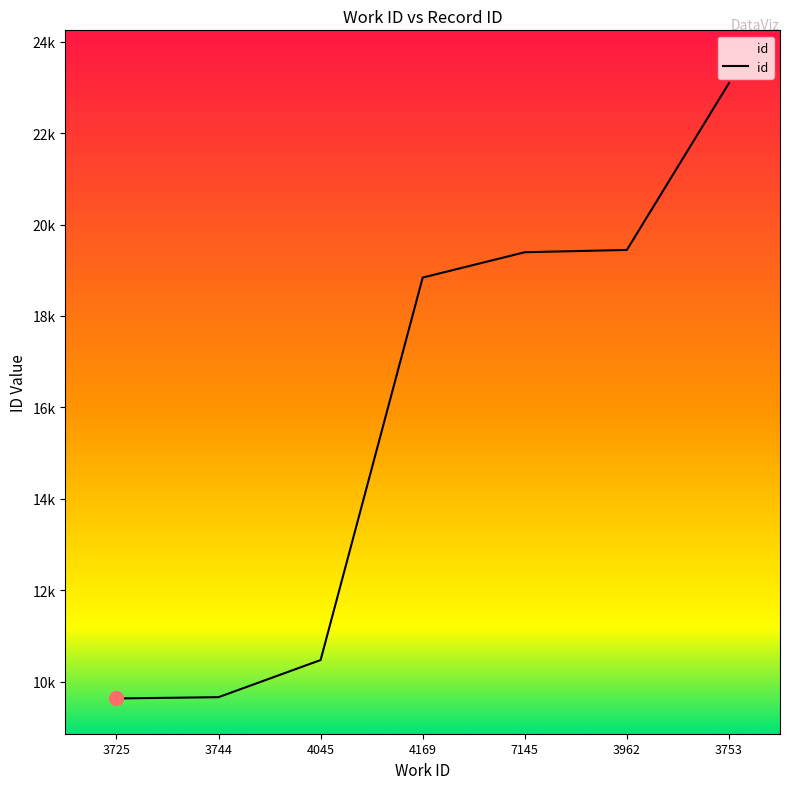

What is the change in value from 4045 to 3753?

+12613